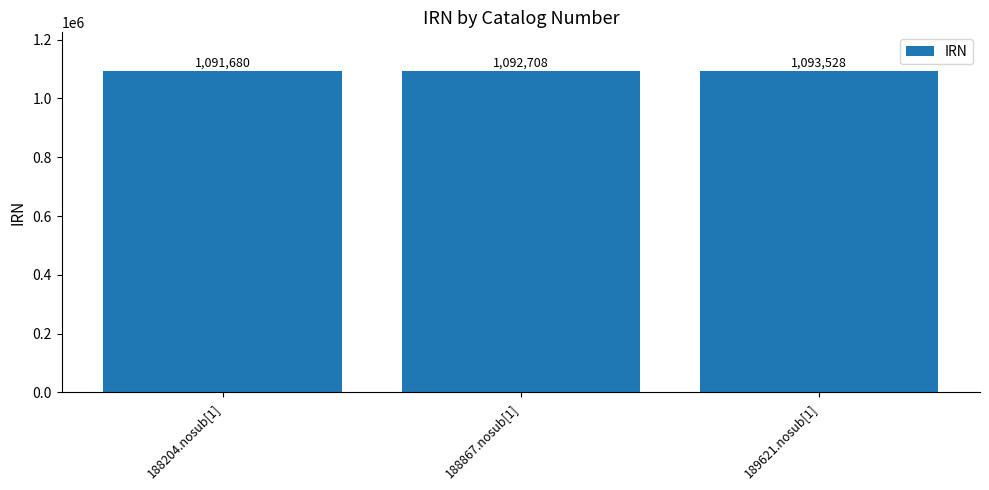

Where is the data nearest to the value 1092604?

188867.nosub[1]